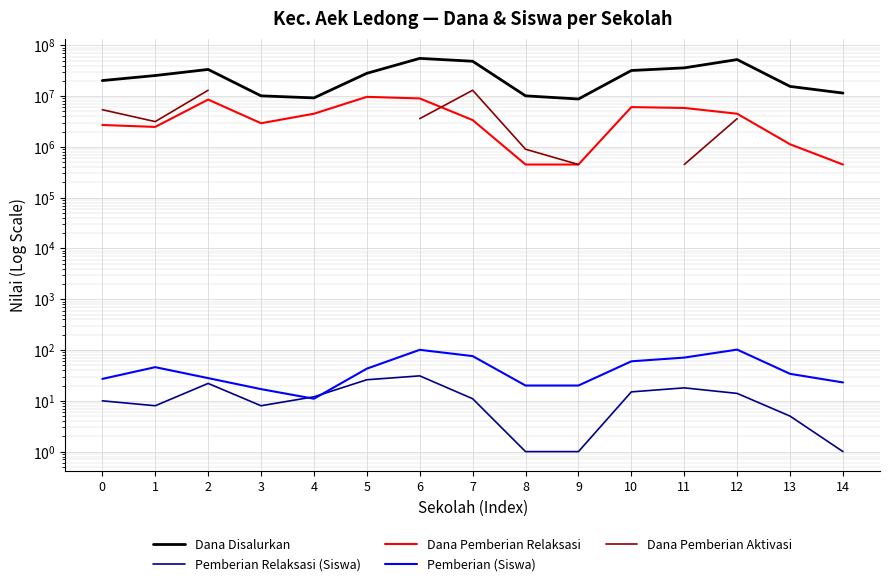

How many data points does each series have?

15